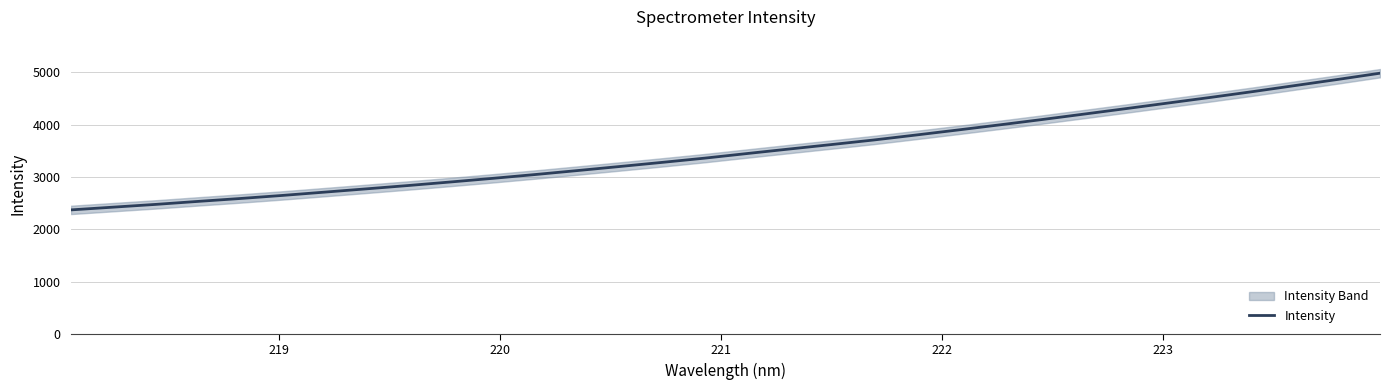

True or false: the data has more than 1 interior local peaks.

False